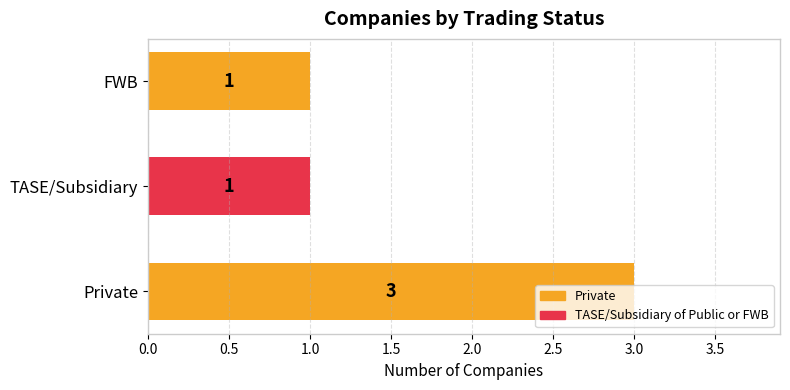

The value at TASE/Subsidiary is 1. True or false?

True